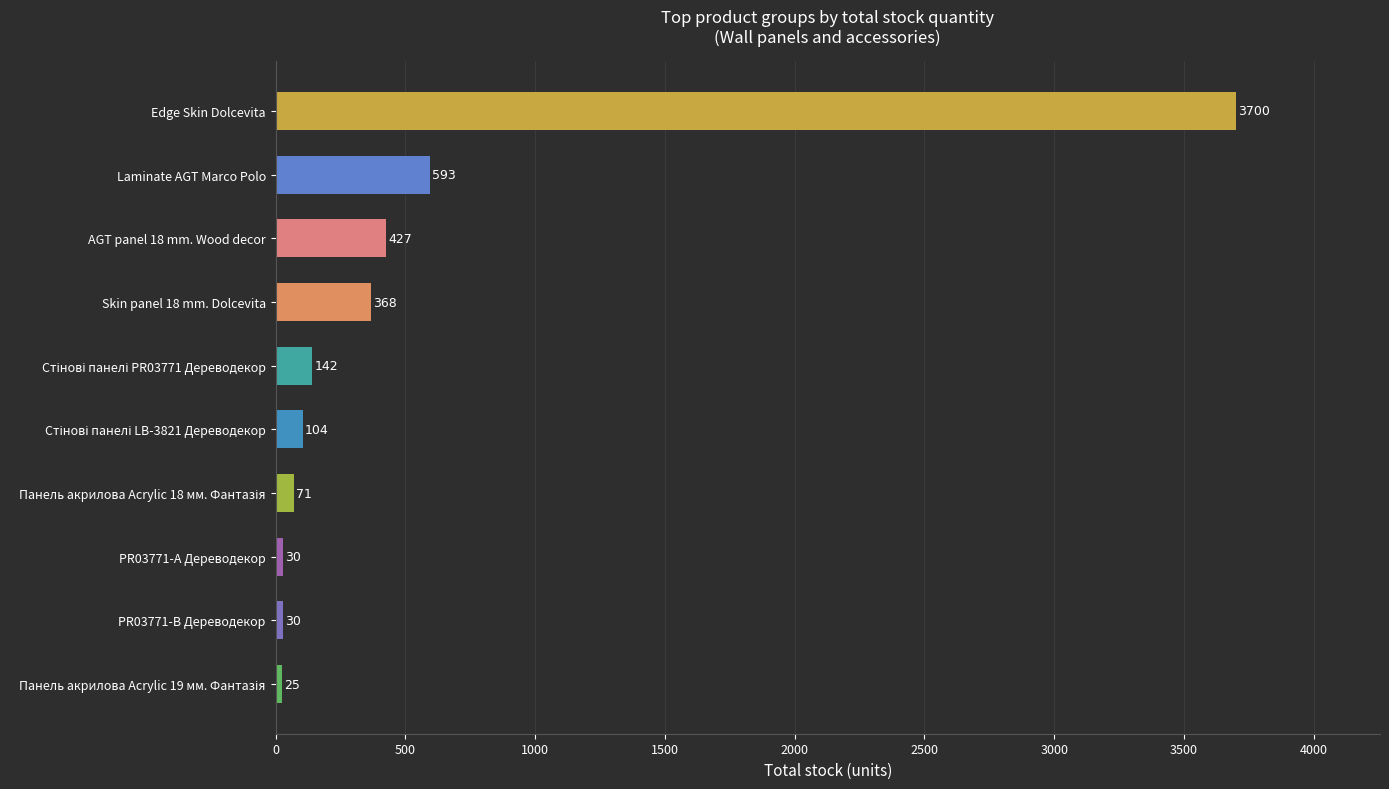

What is the difference between the second highest and second lowest values?

563